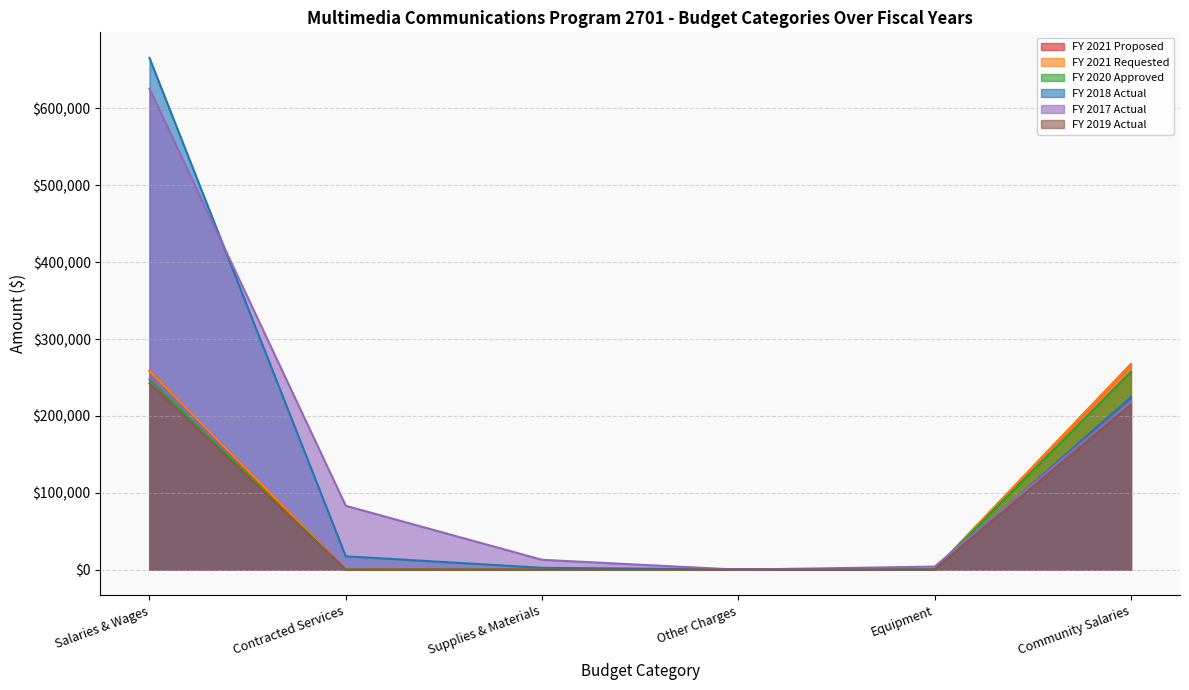

What are all the series names shown in the legend?

FY 2021 Proposed, FY 2021 Requested, FY 2020 Approved, FY 2018 Actual, FY 2017 Actual, FY 2019 Actual